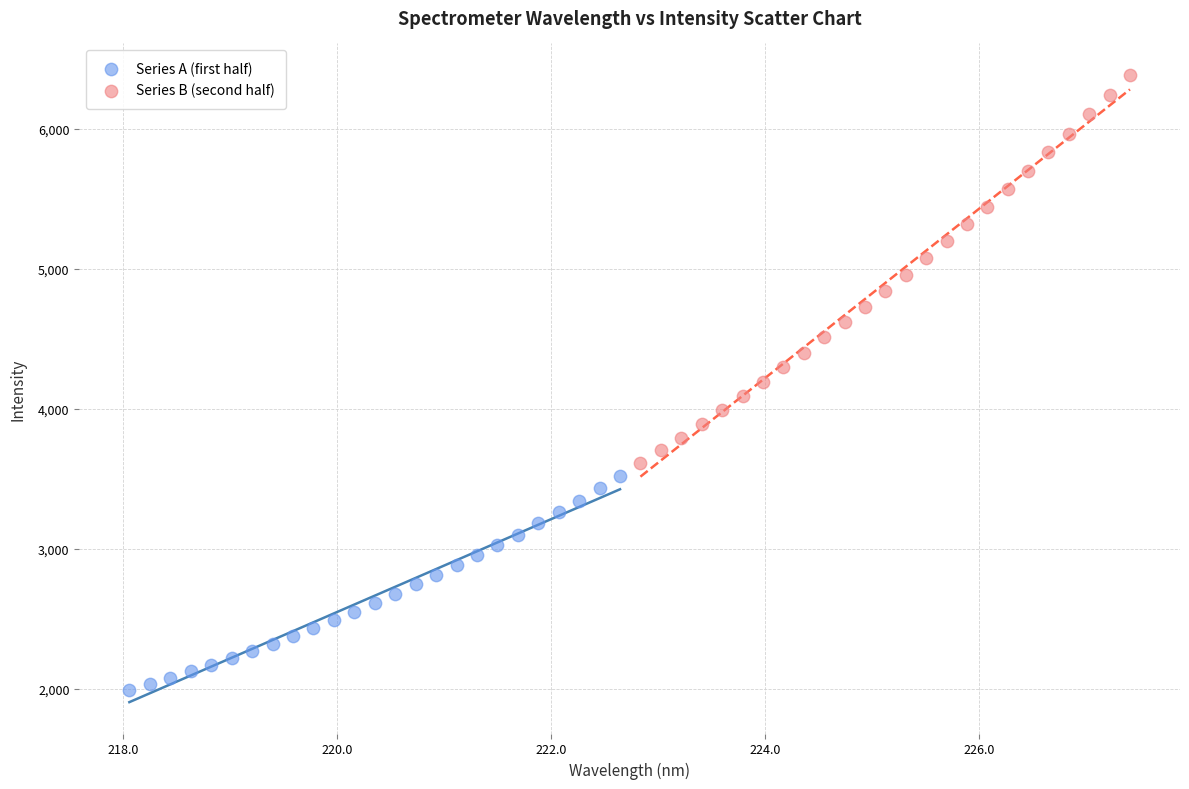

Which series reaches the maximum Y coordinate?

Series B (second half)